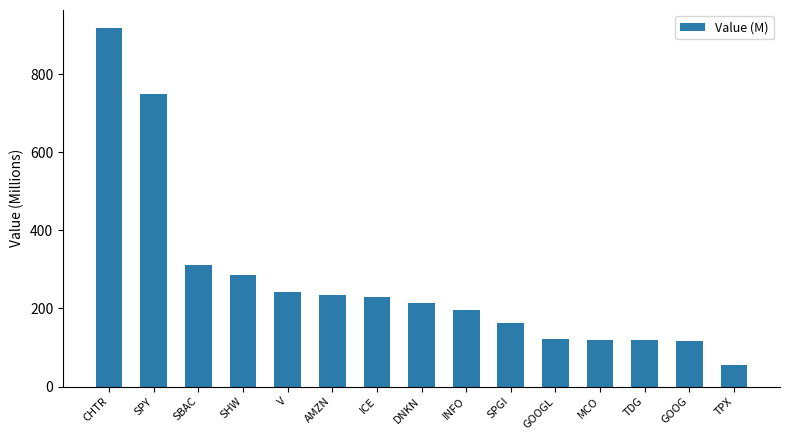

What is the approximate value at SPGI?

164.0